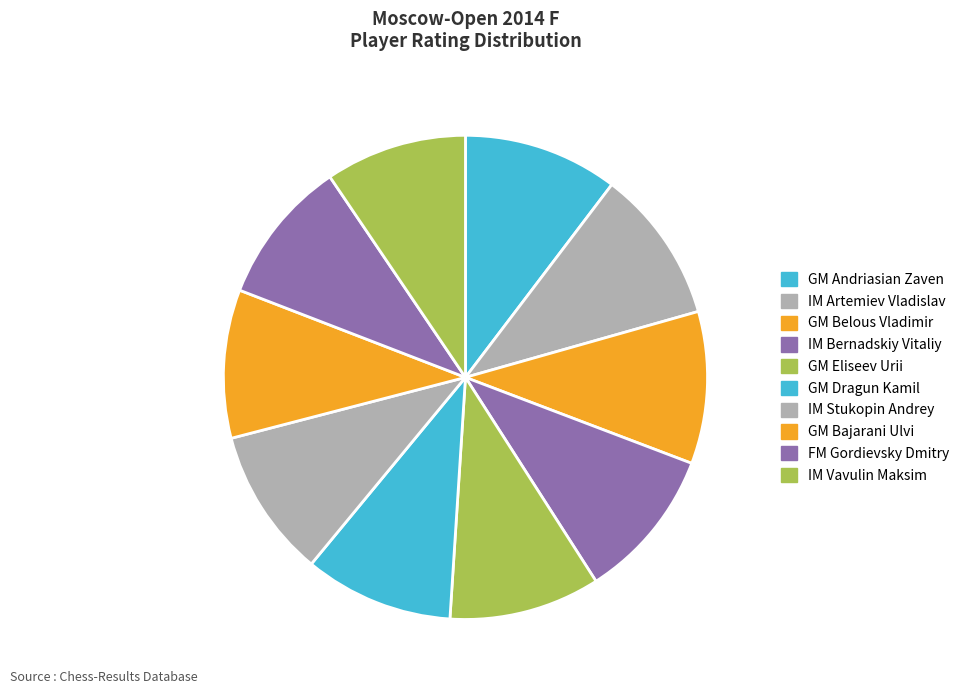

The IM Vavulin Maksim slice represents 15% of the pie. True or false?

False